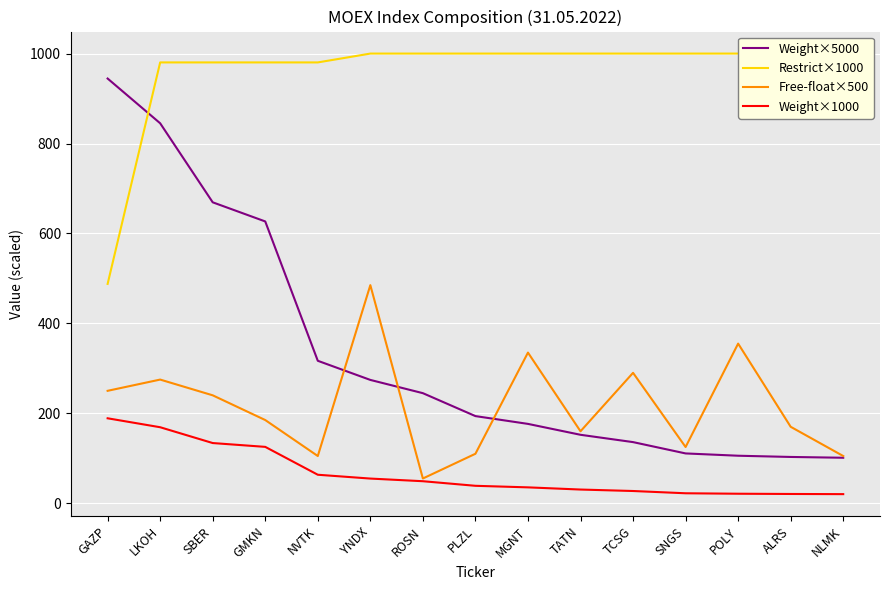

Reading right to left, what are all the values shown in this chart?

Weight×5000: NLMK=101.1	ALRS=102.9	POLY=105.6	SNGS=110.7	TCSG=135.9	TATN=152.2	MGNT=176.4	PLZL=193.8	ROSN=244.8	YNDX=274.2	NVTK=316.8	GMKN=626.7	SBER=669.2	LKOH=845.0	GAZP=944.5
Restrict×1000: NLMK=1000.0	ALRS=1000.0	POLY=1000.0	SNGS=1000.0	TCSG=1000.0	TATN=1000.0	MGNT=1000.0	PLZL=1000.0	ROSN=1000.0	YNDX=1000.0	NVTK=980.3	GMKN=980.3	SBER=980.3	LKOH=980.3	GAZP=487.8
Free-float×500: NLMK=105.0	ALRS=170.0	POLY=355.0	SNGS=125.0	TCSG=290.0	TATN=160.0	MGNT=335.0	PLZL=110.0	ROSN=55.0	YNDX=485.0	NVTK=105.0	GMKN=185.0	SBER=240.0	LKOH=275.0	GAZP=250.0
Weight×1000: NLMK=20.2	ALRS=20.6	POLY=21.1	SNGS=22.1	TCSG=27.2	TATN=30.4	MGNT=35.3	PLZL=38.8	ROSN=49.0	YNDX=54.8	NVTK=63.4	GMKN=125.3	SBER=133.8	LKOH=169.0	GAZP=188.9